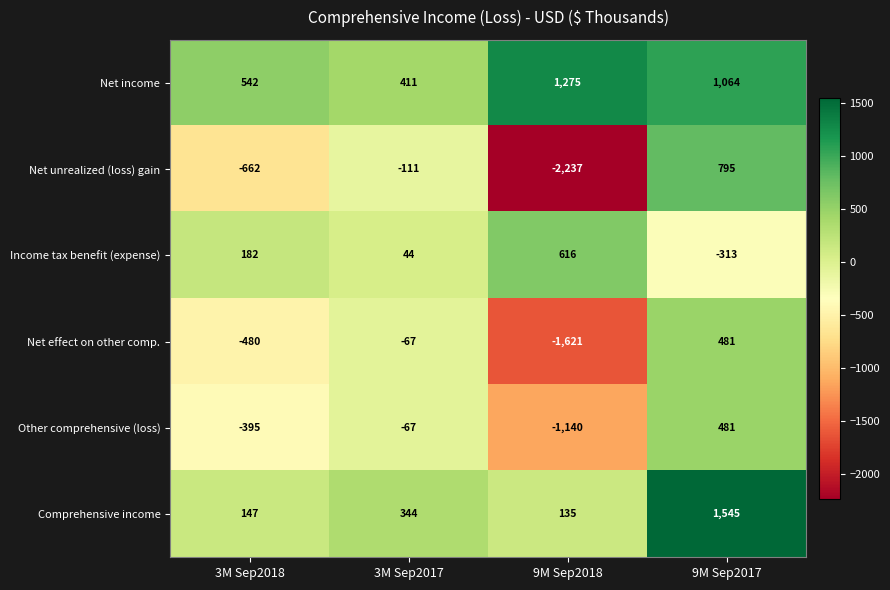

Where does the Net effect on other comp. series first go above -67?

9M Sep2017